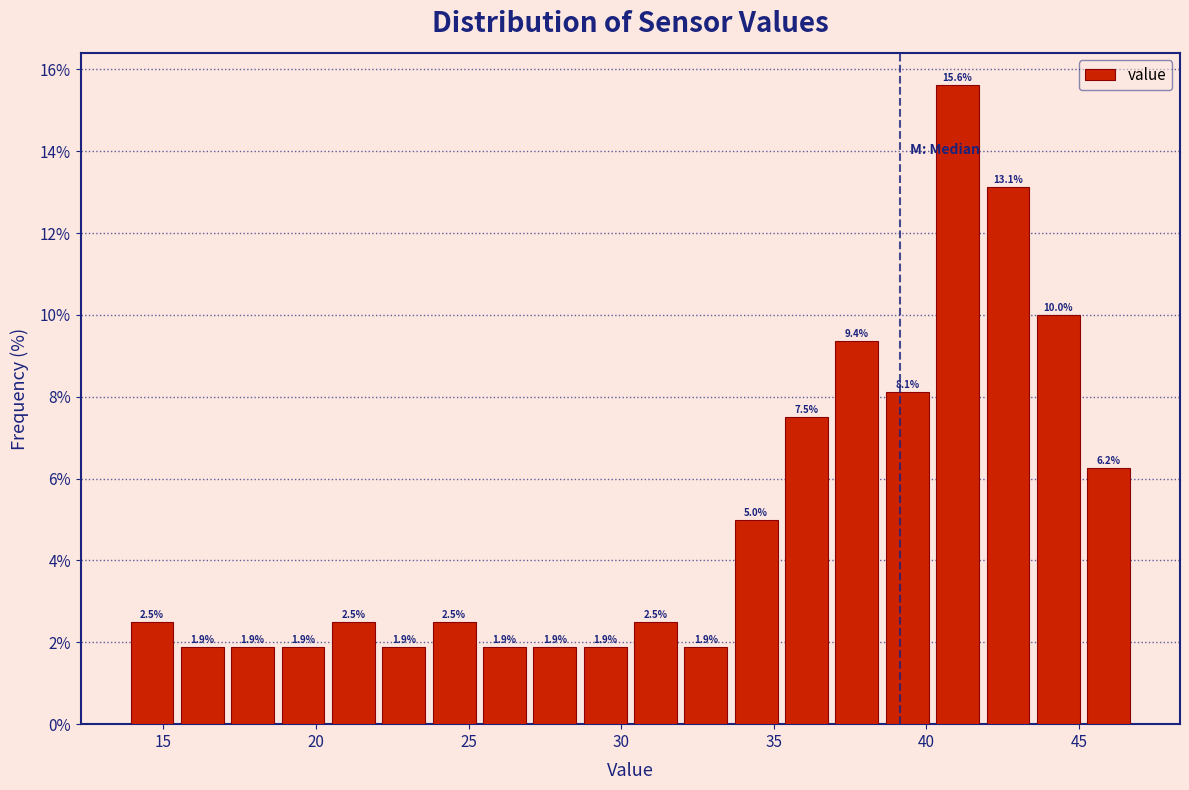

Read against the x-axis, roughly where is the centre of the tallest bar?

41.0